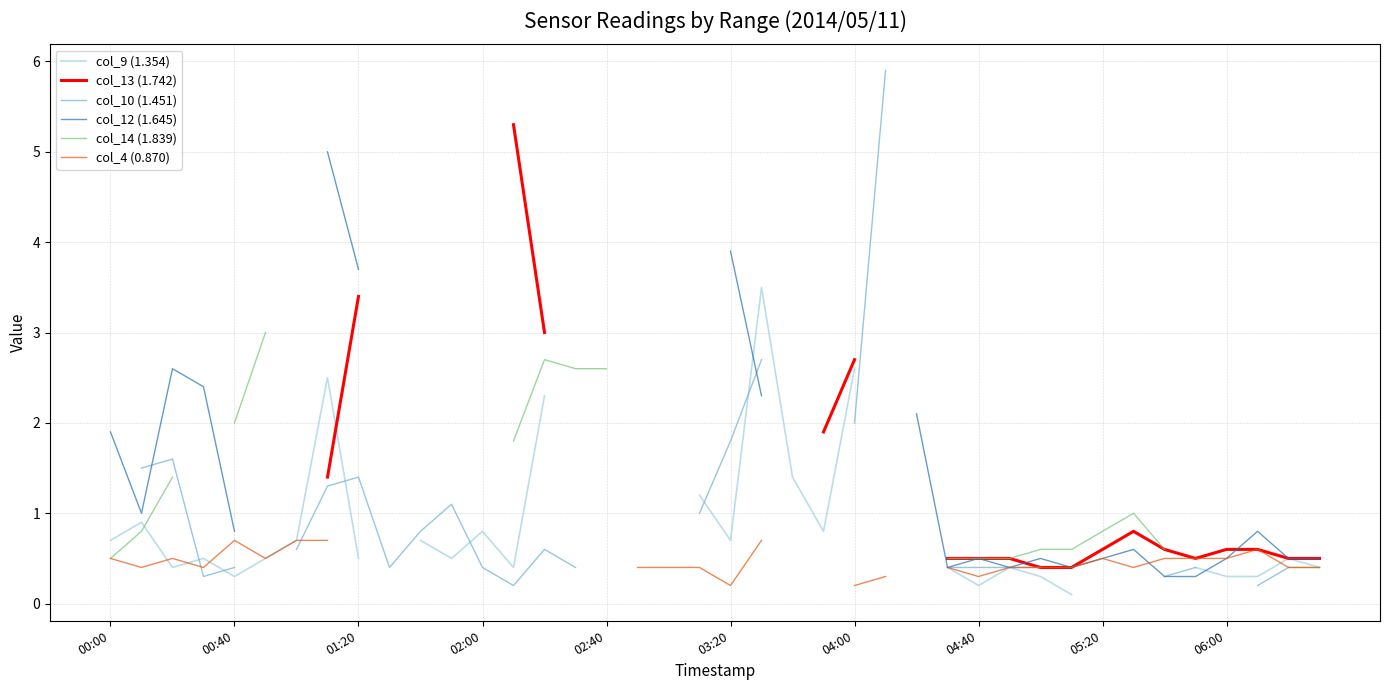

How many values in the col_13 (1.742) series exceed 0?

23